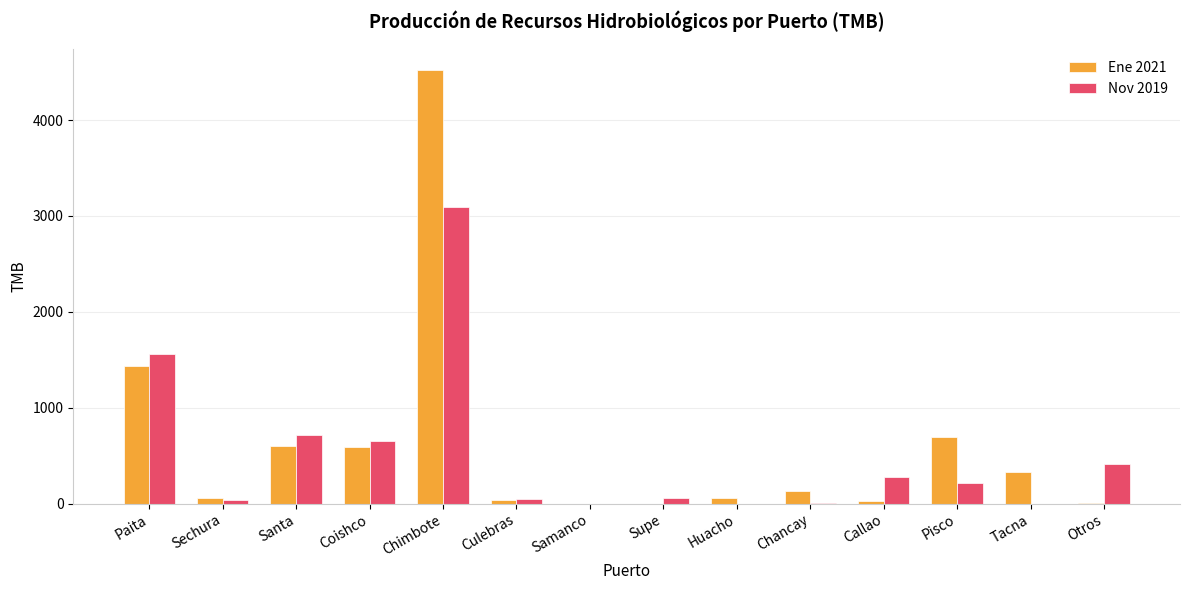

What is the highest value of the Nov 2019 series?

3095.0